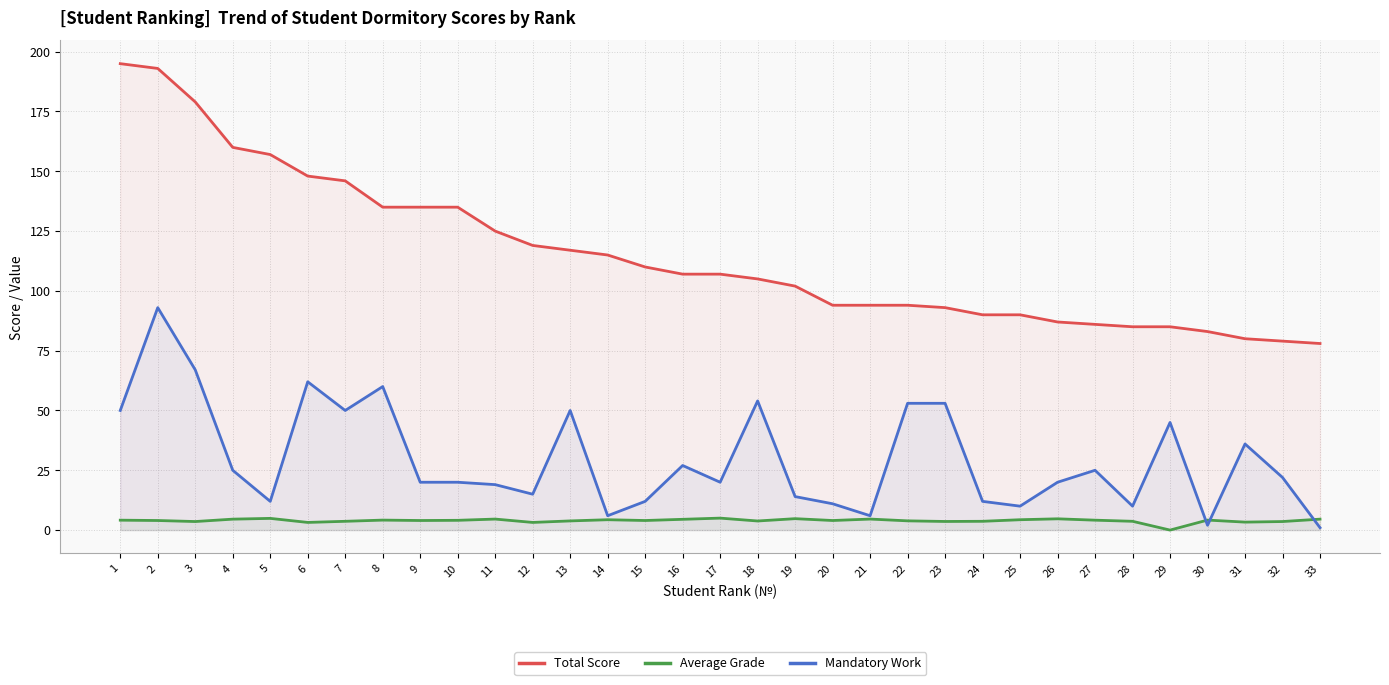

What is the total value across all series at 5?

173.9